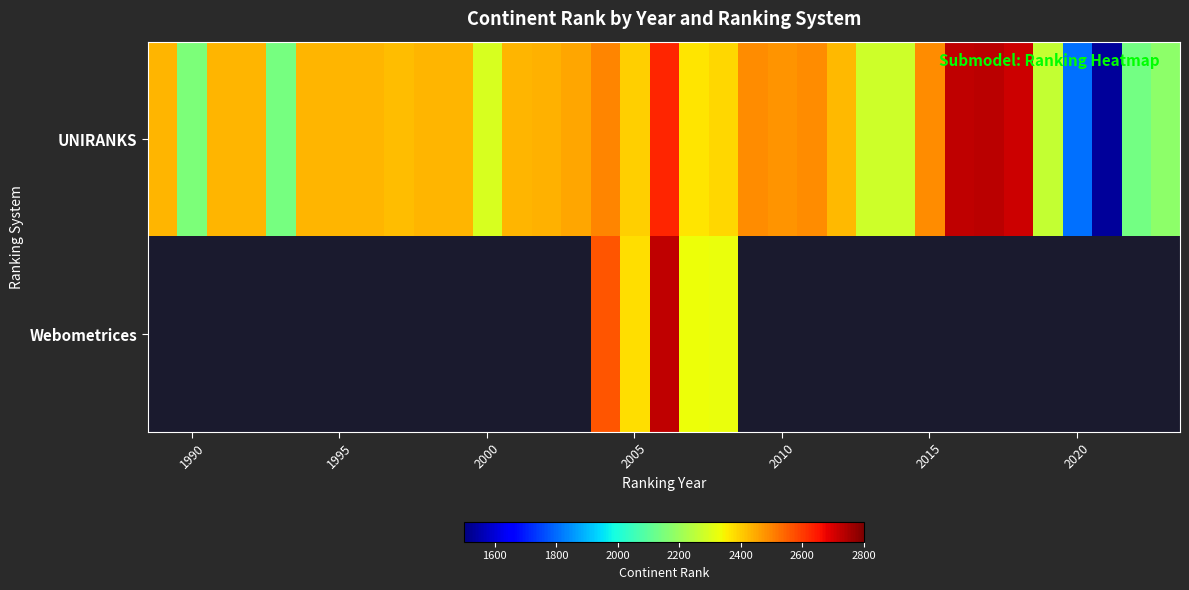

What is the smallest value displayed?

1535.0